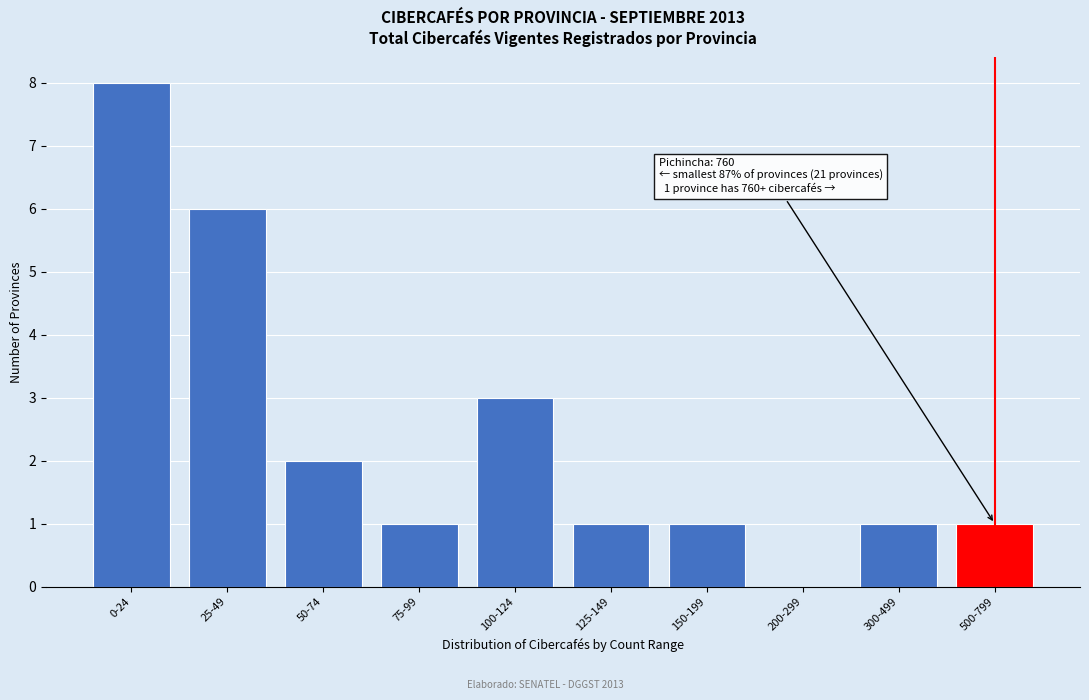

Reading left to right, extract all data points from this chart.

0-24=8	25-49=6	50-74=2	75-99=1	100-124=3	125-149=1	150-199=1	200-299=0	300-499=1	500-799=1